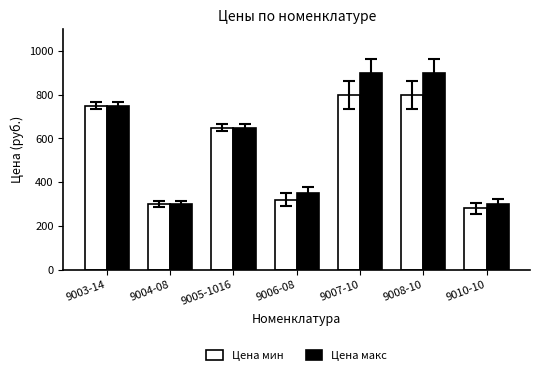

Rank the series by their maximum value, from highest to lowest.

Цена макс, Цена мин